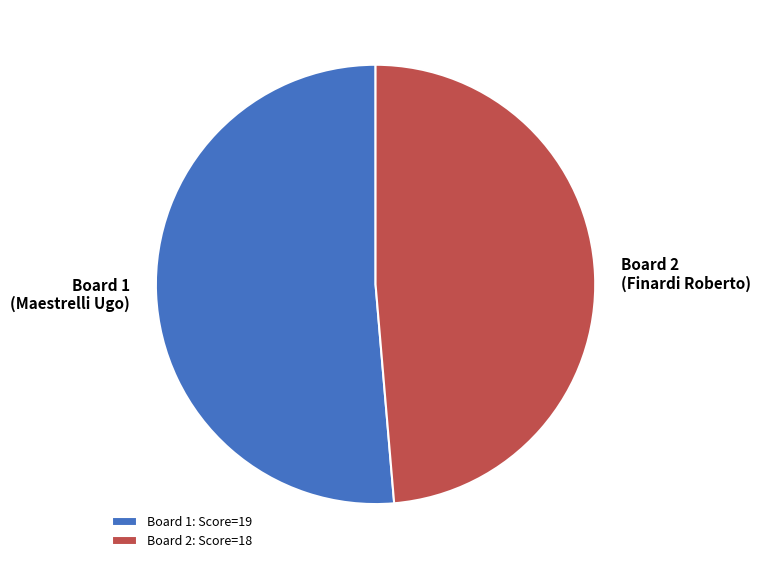

Do Board 1 (Maestrelli Ugo) and Board 2 (Finardi Roberto) together represent more than half of the pie?

Yes